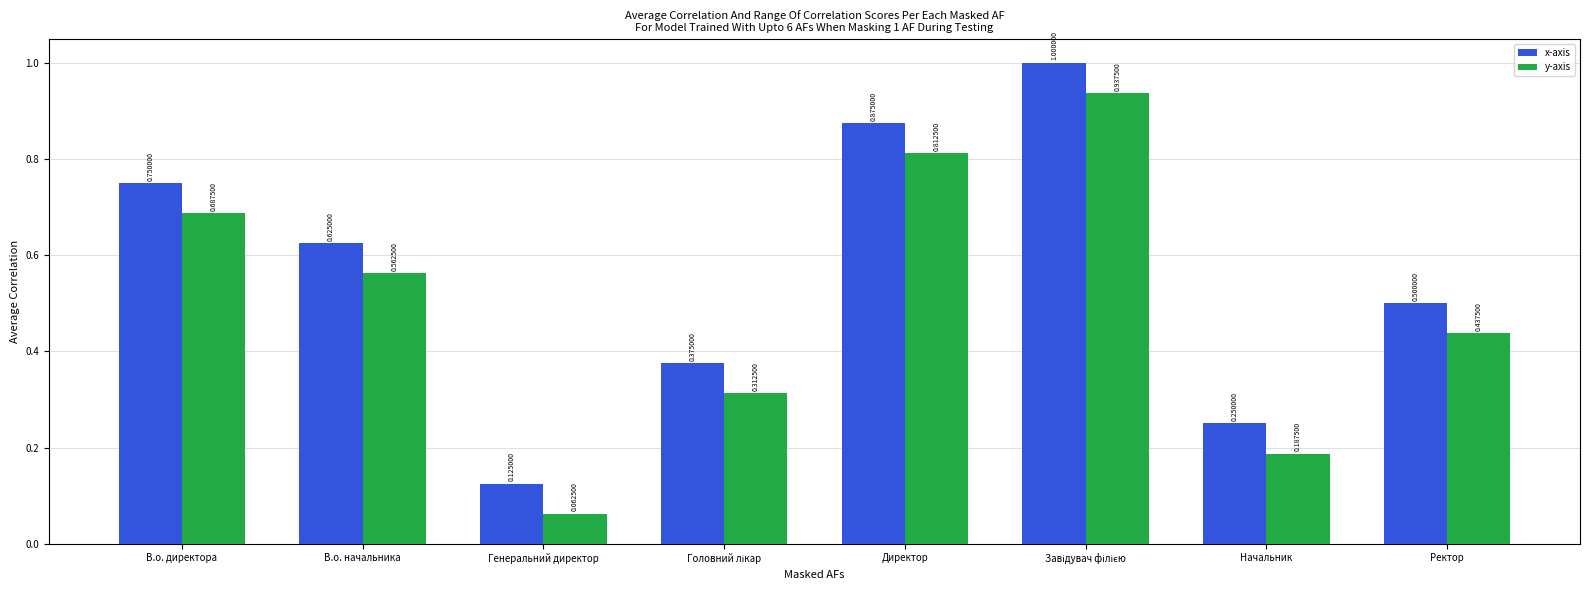

Where is y-axis nearest to the value 0?

Генеральний директор